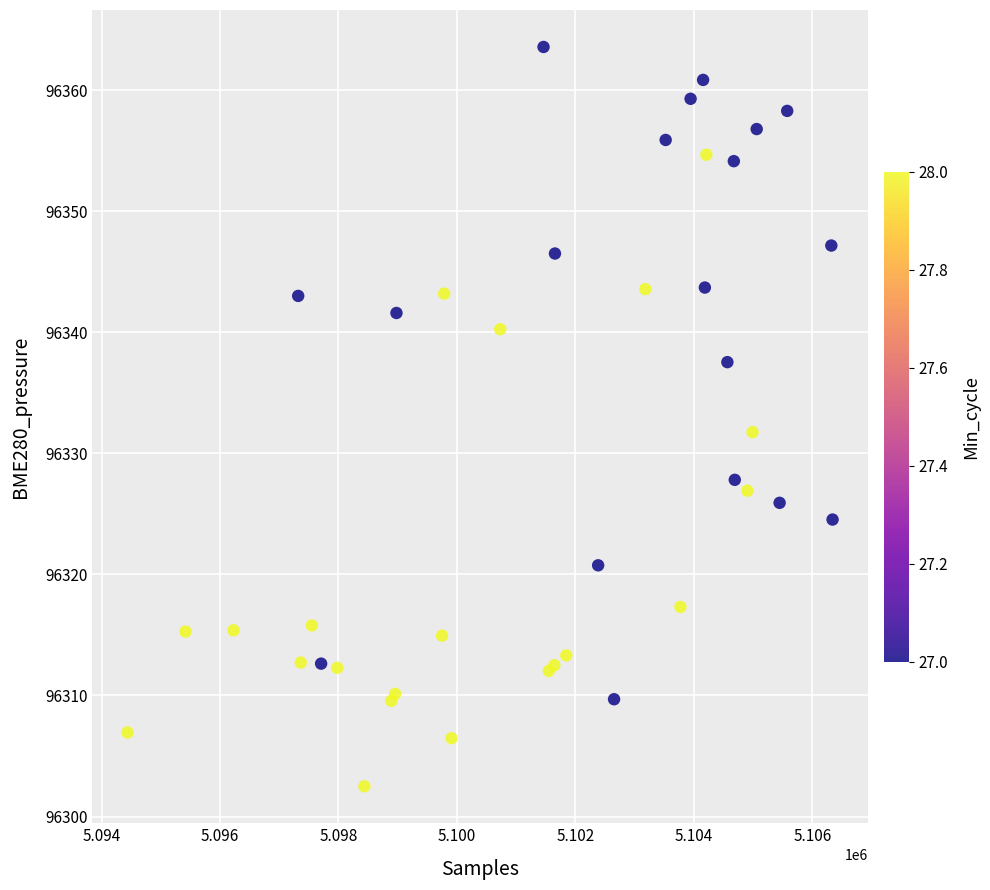

What Y value in the scatter plot is closest to 96333?

96331.8